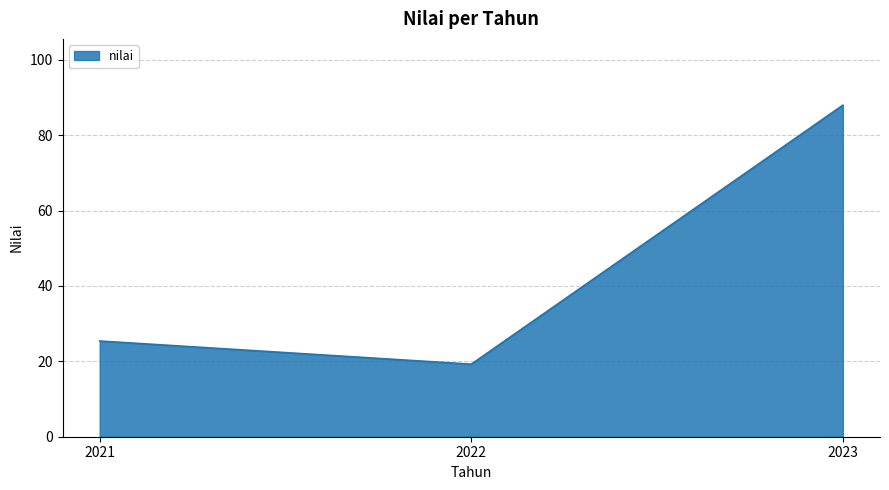

Is it true that the value at 2022 is 8.2?

False